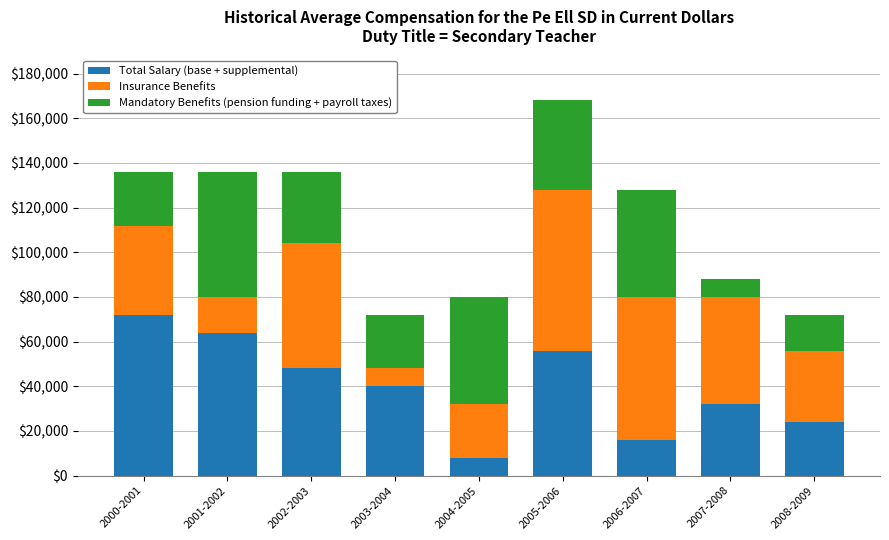

What is the sum of all Total Salary (base + supplemental) values?

360000